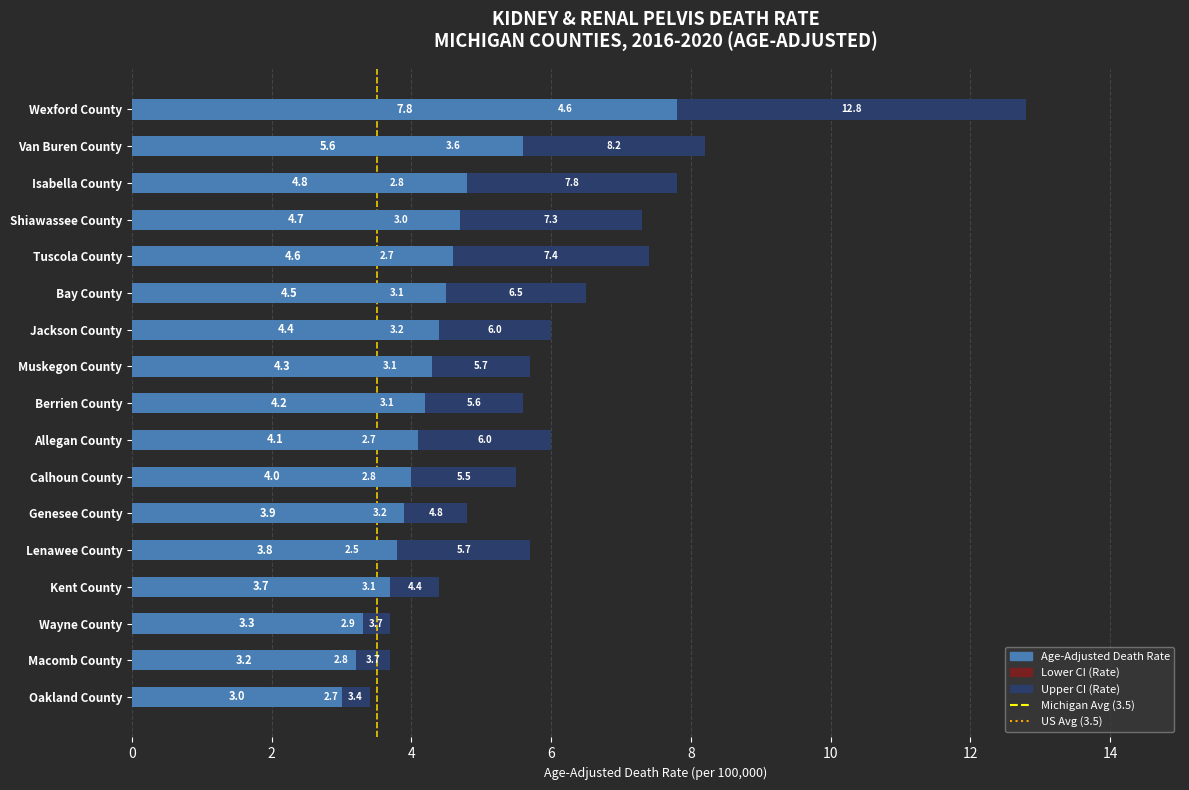

What is the label of the 15th bar from the right?

Isabella County